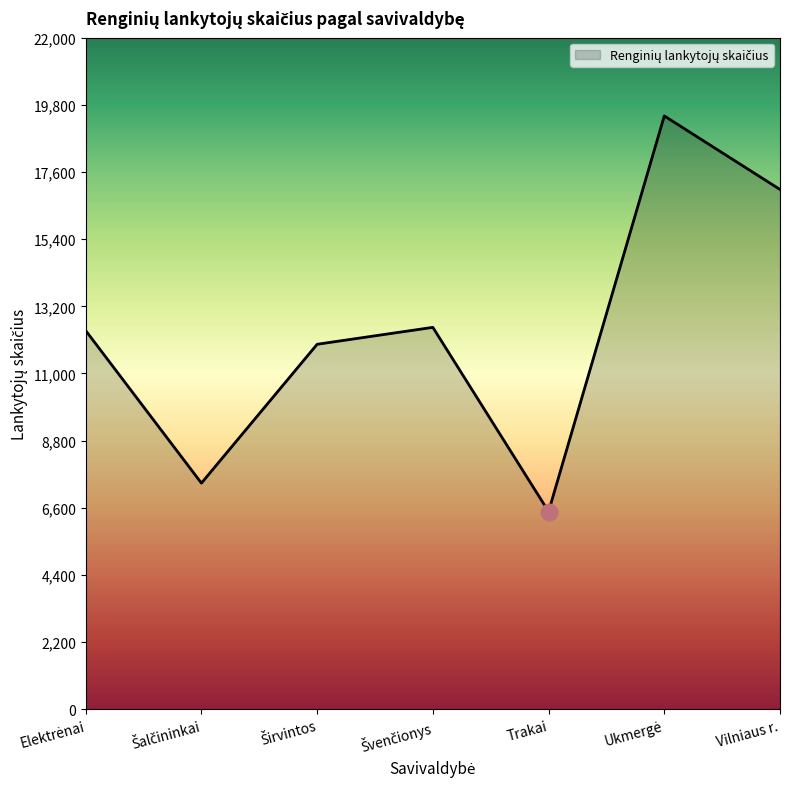

Between Trakai and Vilniaus r., which is larger?

Vilniaus r.